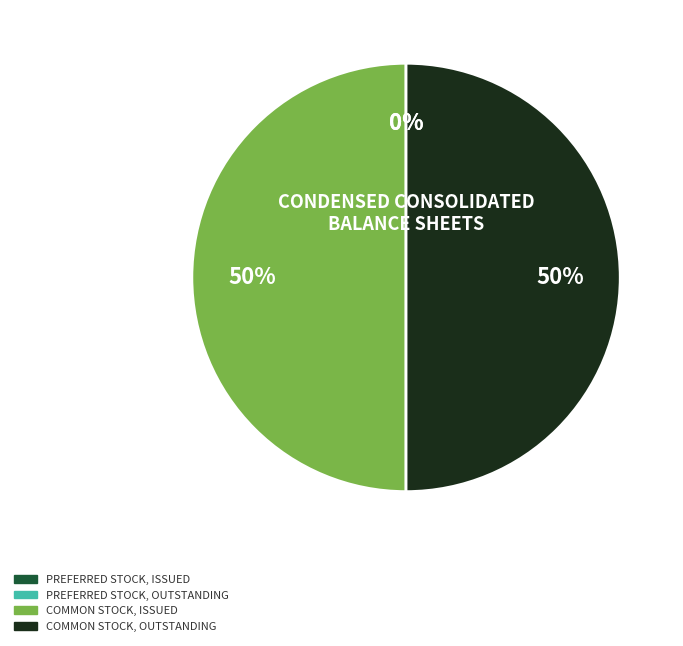

To the nearest percent, what is the combined percentage of COMMON STOCK, ISSUED and COMMON STOCK, OUTSTANDING?

100%